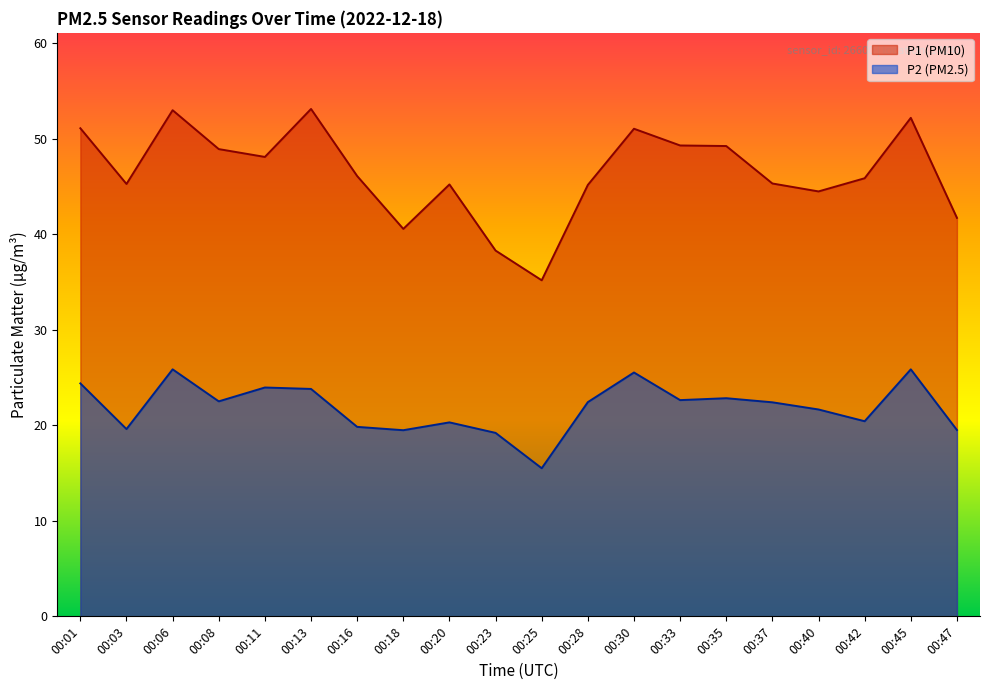

In P2, how many points are lower than both neighbors (excluding endpoints)?

6